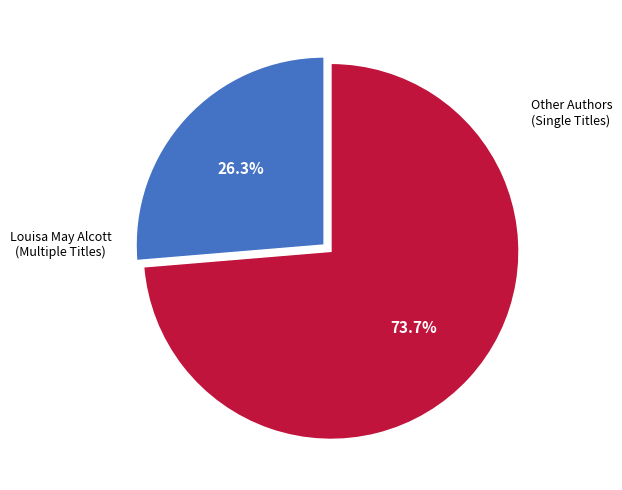

Is there a majority slice in this chart?

Yes